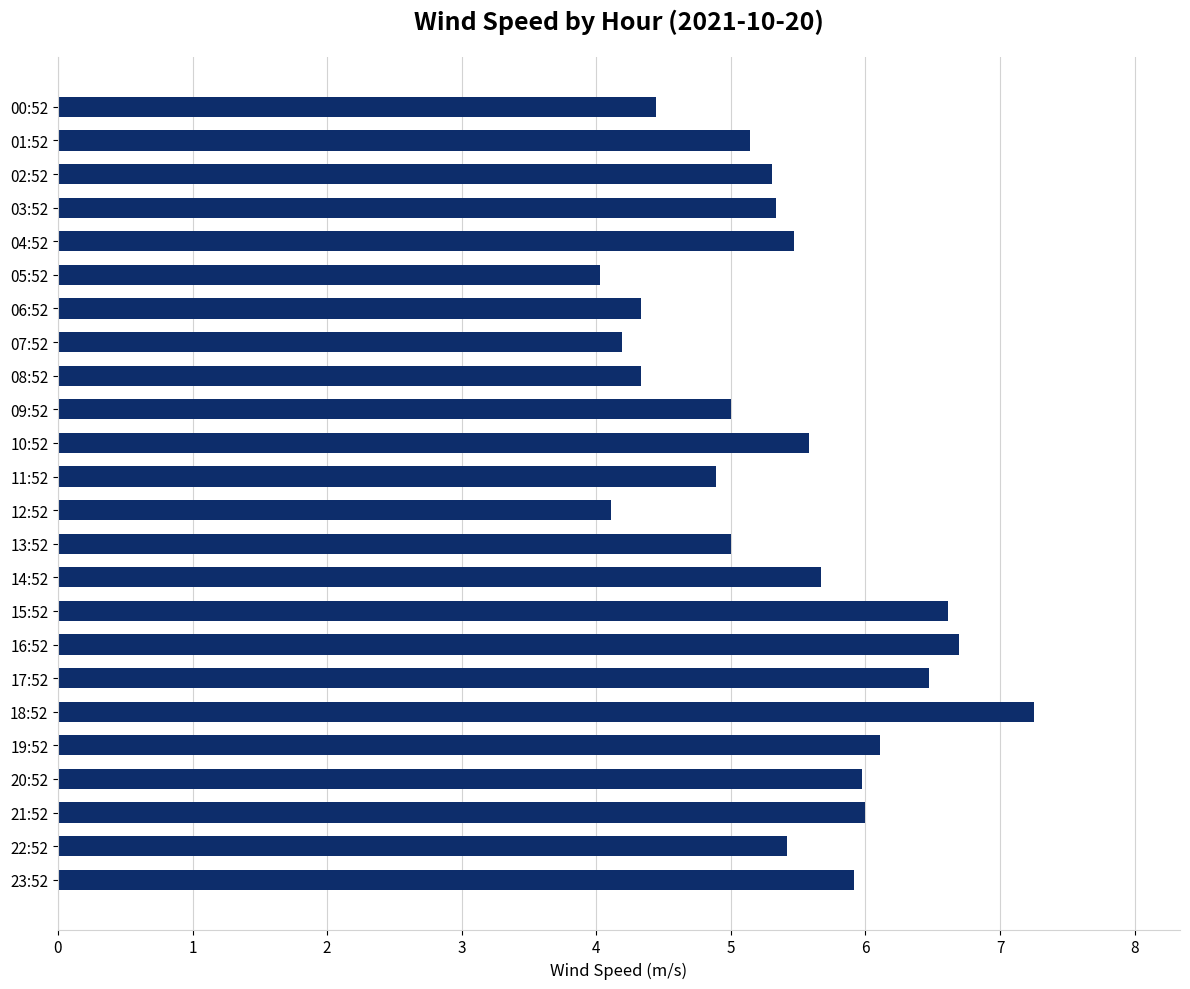

Which label corresponds to the largest value in the chart?

18:52